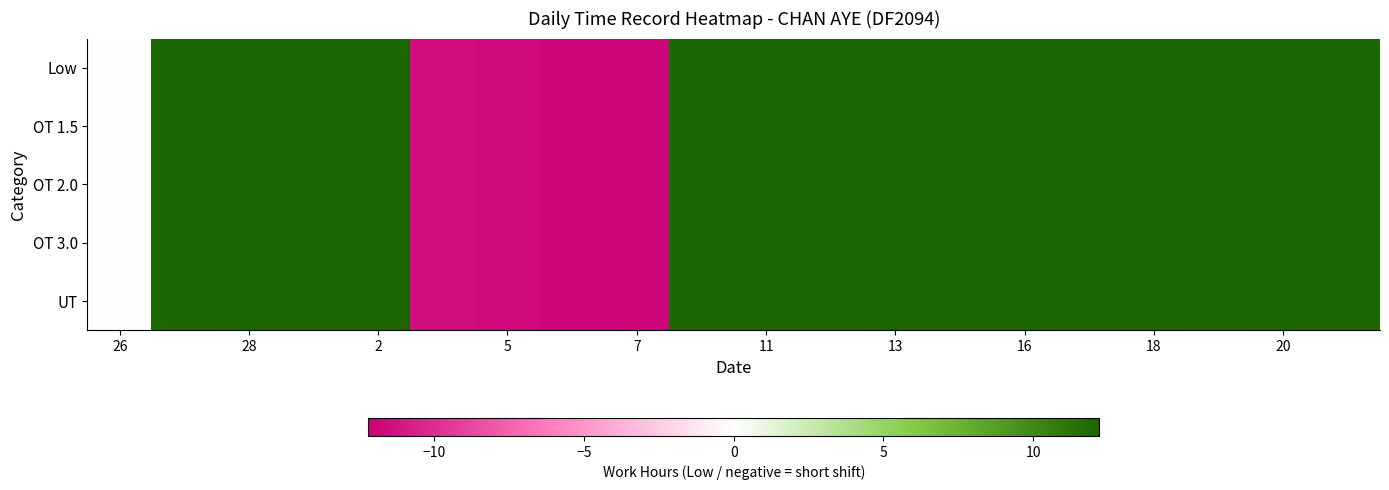

Reading left to right, what are all the values shown in this chart?

Low: 0.0	12.1	12.1	12.2	12.2	-11.5	-11.7	-11.8	-11.9	12.1	12.1	12.1	12.1	12.1	12.0	12.2	12.1	12.1	12.1	12.1
OT 1.5: 0.0	12.1	12.1	12.2	12.2	-11.5	-11.7	-11.8	-11.9	12.1	12.1	12.1	12.1	12.1	12.0	12.2	12.1	12.1	12.1	12.1
OT 2.0: 0.0	12.1	12.1	12.2	12.2	-11.5	-11.7	-11.8	-11.9	12.1	12.1	12.1	12.1	12.1	12.0	12.2	12.1	12.1	12.1	12.1
OT 3.0: 0.0	12.1	12.1	12.2	12.2	-11.5	-11.7	-11.8	-11.9	12.1	12.1	12.1	12.1	12.1	12.0	12.2	12.1	12.1	12.1	12.1
UT: 0.0	12.1	12.1	12.2	12.2	-11.5	-11.7	-11.8	-11.9	12.1	12.1	12.1	12.1	12.1	12.0	12.2	12.1	12.1	12.1	12.1